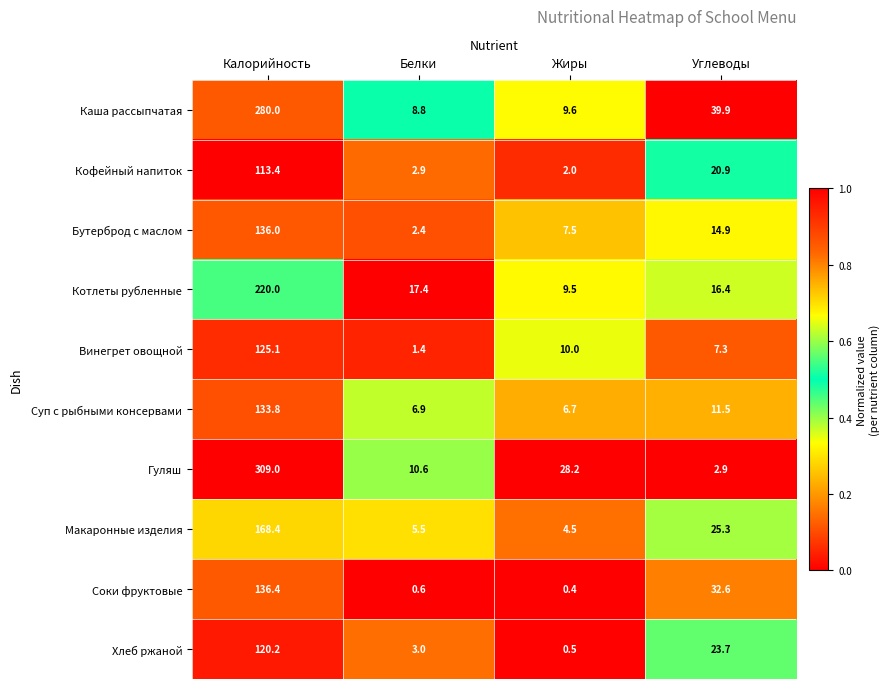

Which label corresponds to the smallest value in the chart?

Жиры